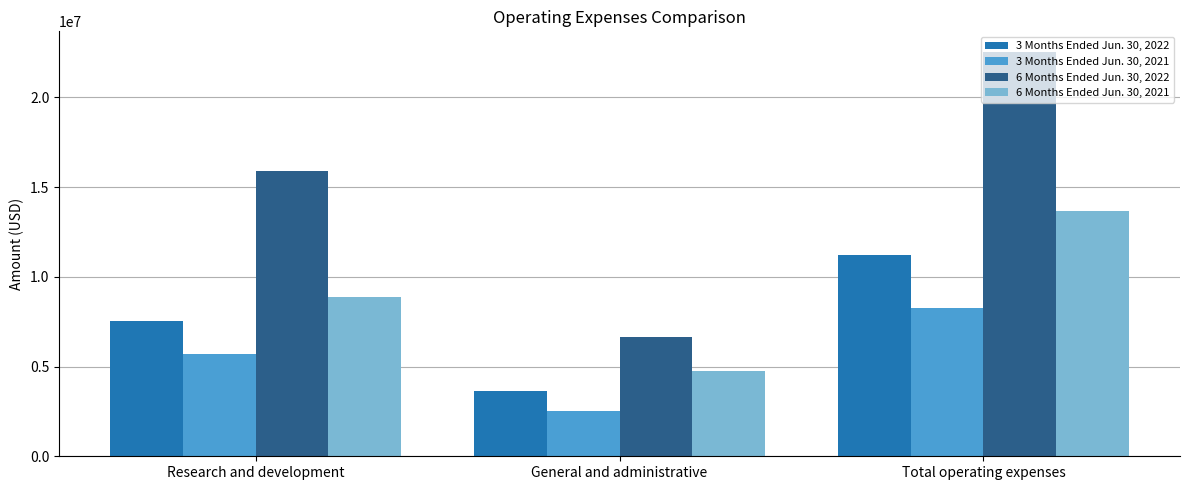

List the labels in order of 6 Months Ended Jun. 30, 2021 value, largest first.

Total operating expenses, Research and development, General and administrative